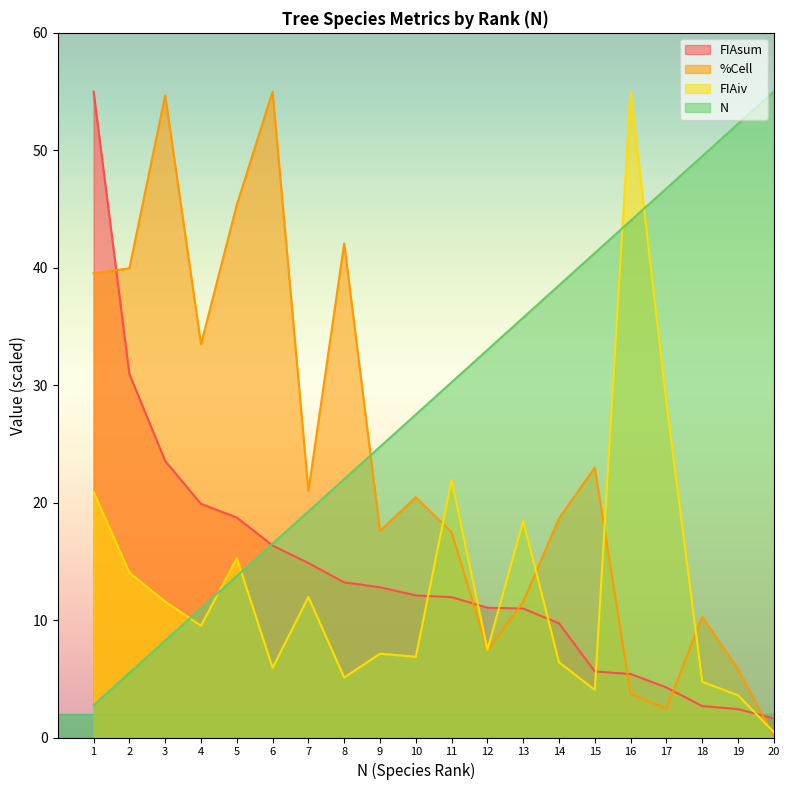

How many intersections are there between N and %Cell?

1